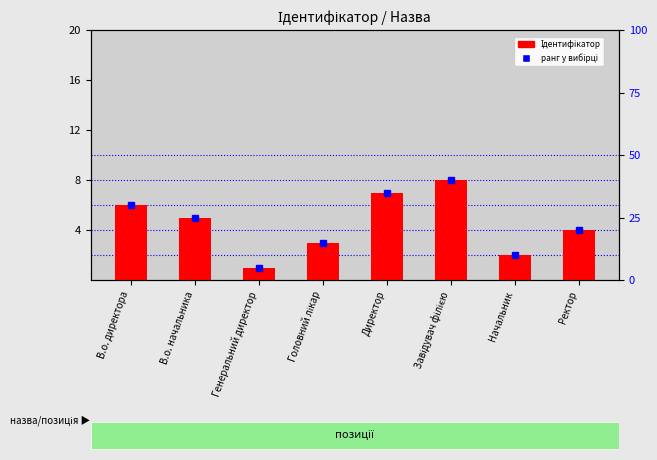

What is the label of the 3rd bar from the left?

Генеральний директор